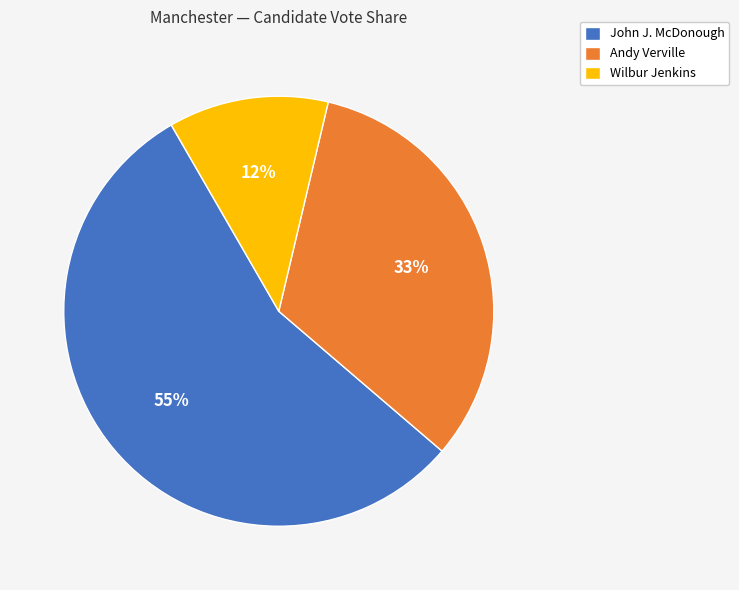

Which has a higher value, John J. McDonough or Andy Verville?

John J. McDonough